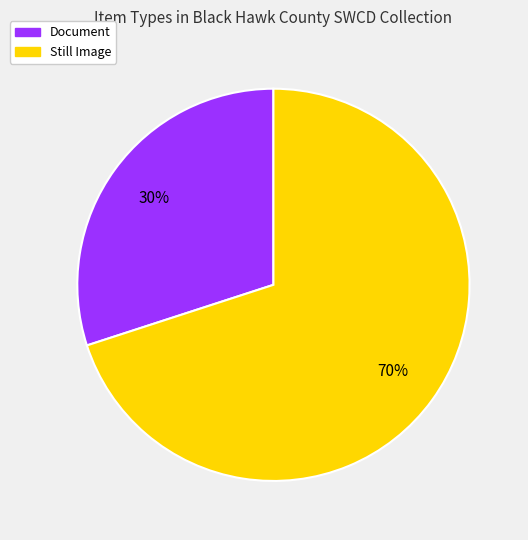

To the nearest percent, what is the average slice percentage?

50%